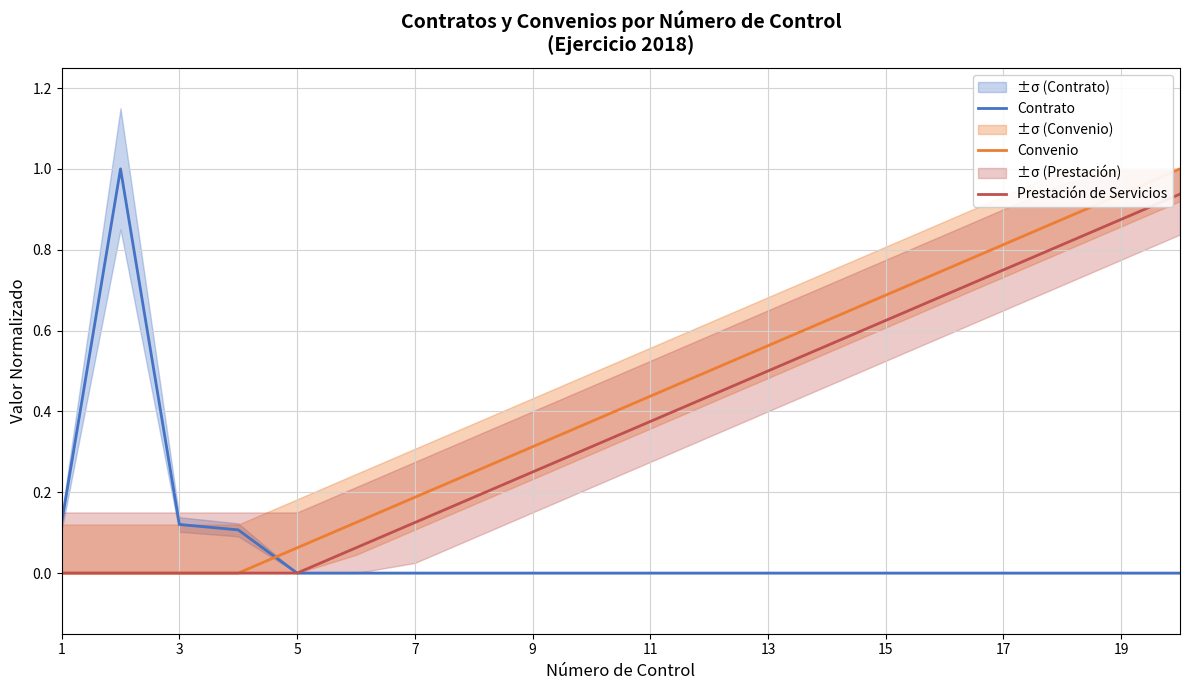

Is it true that Contrato equals 0.0 at 17?

True